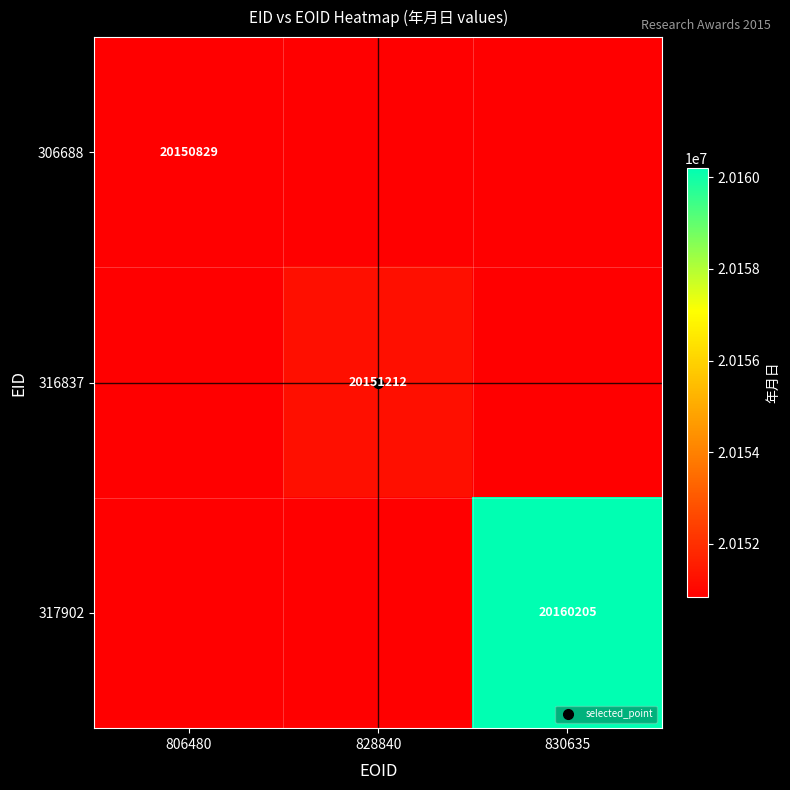

At how many categories does at least one series exceed 20155208?

1